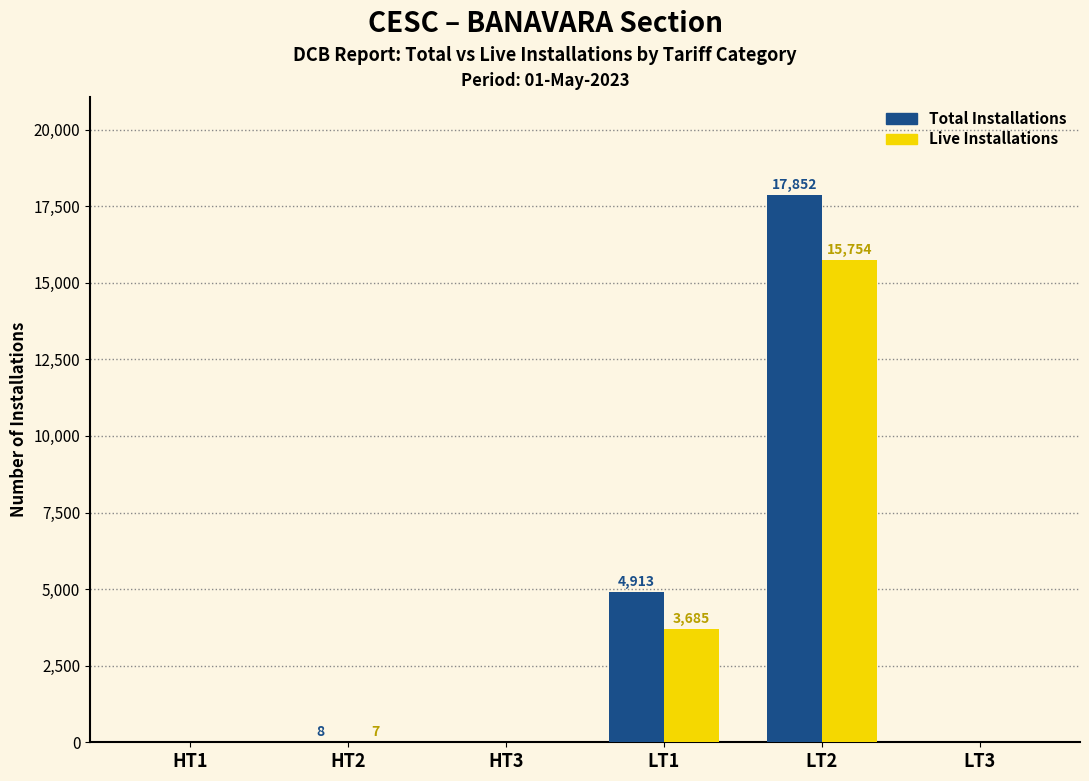

The value of Total Installations at HT1 is 9675. True or false?

False